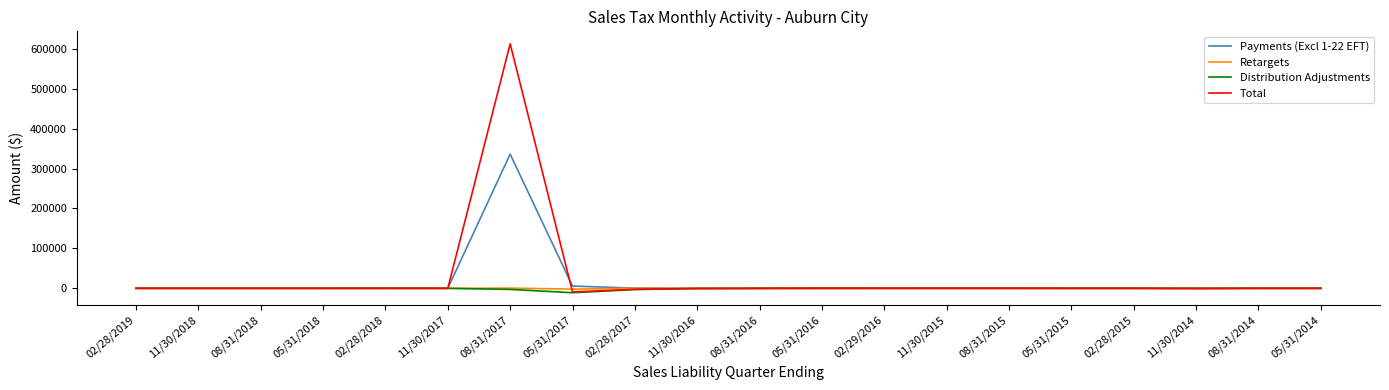

Which category has the highest value in the Payments (Excl 1-22 EFT) series?

08/31/2017